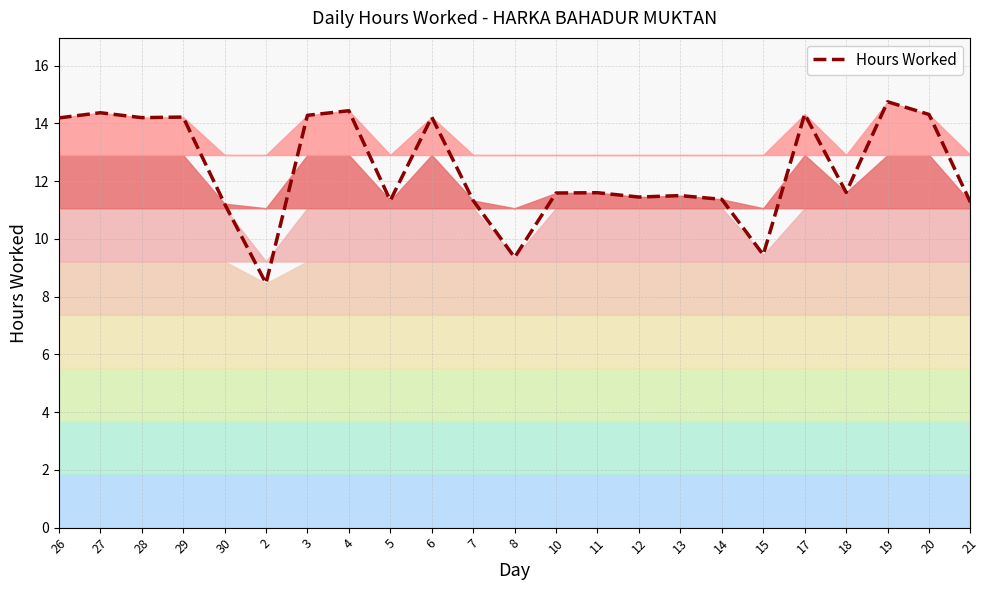

What is the difference between the maximum and minimum values?

6.3